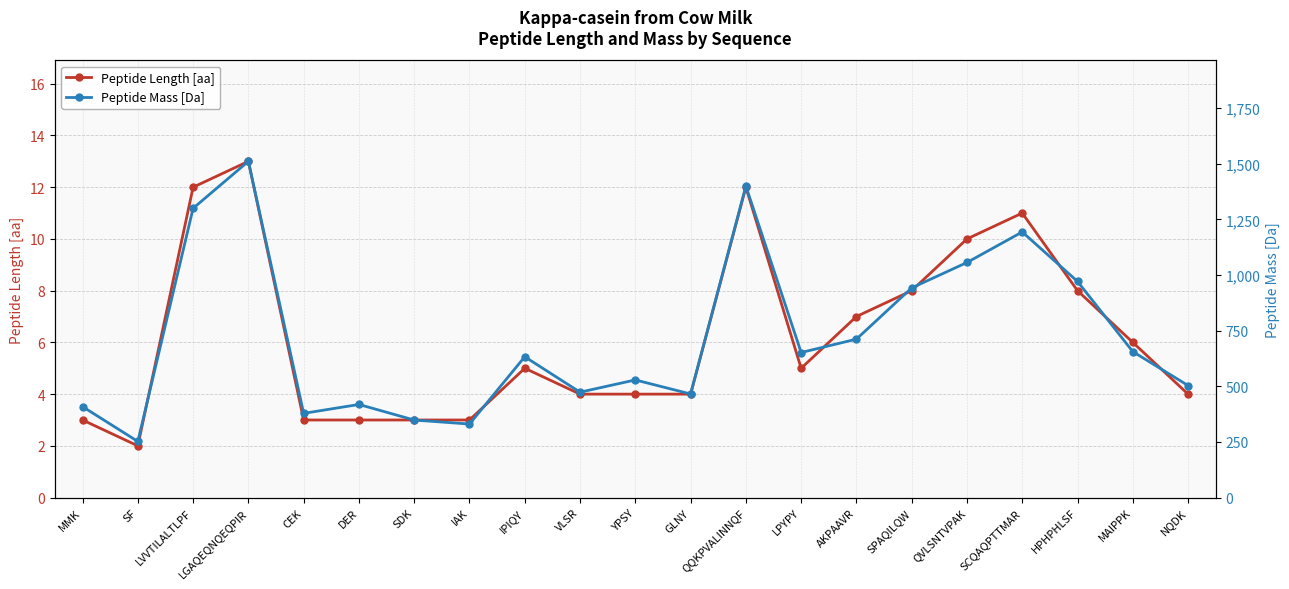

What is the difference between the Peptide Length [aa] values at SPAQILQW and NQDK?

4